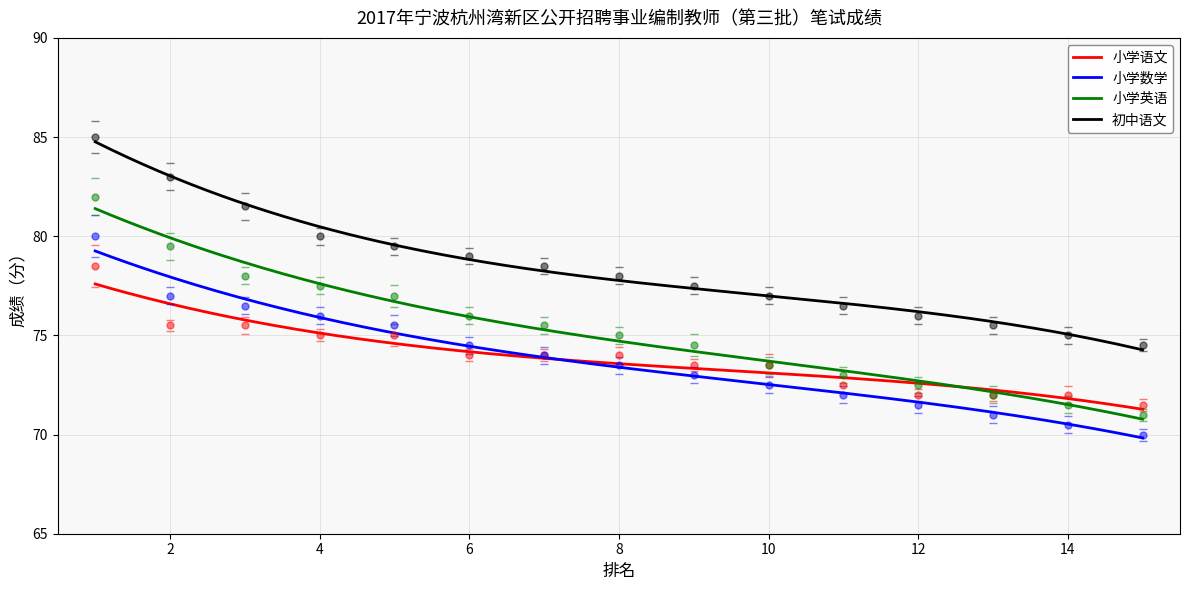

At how many categories does at least one series exceed 84?

1